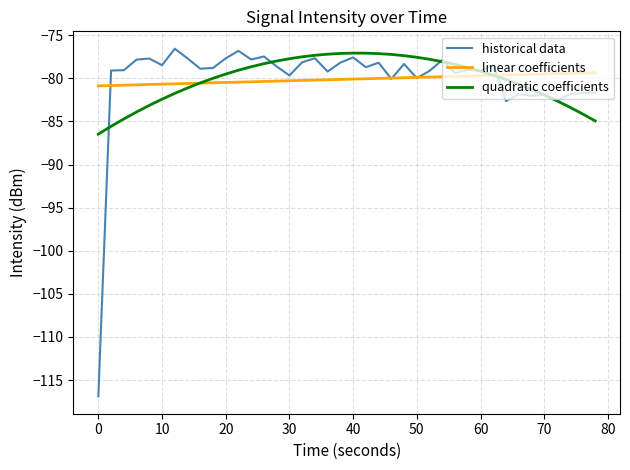

What is the difference between the maximum and minimum values in the quadratic coefficients series?

9.4